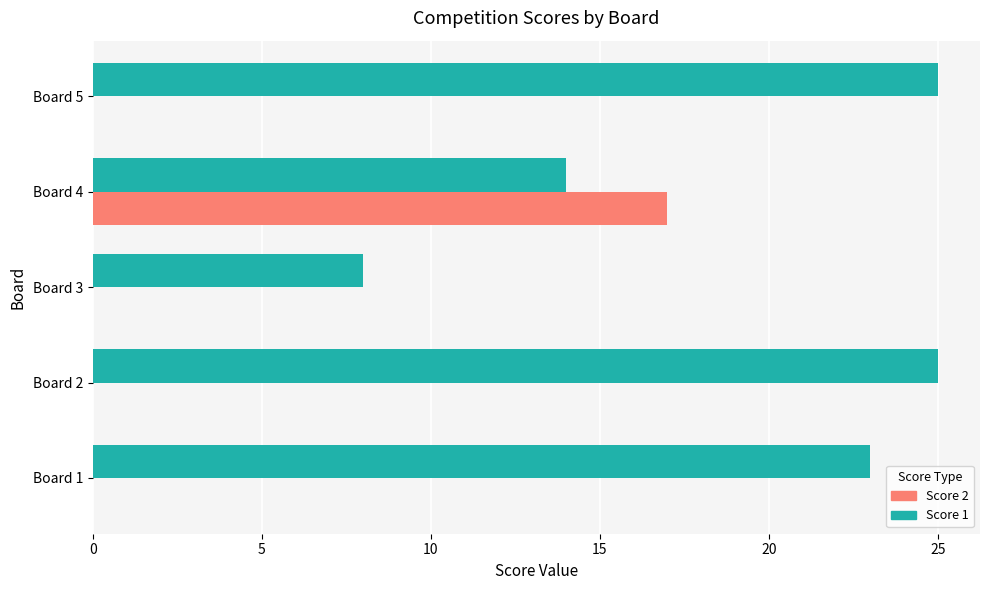

Between Board 4 and Board 5, which series saw the biggest shift?

Score 2